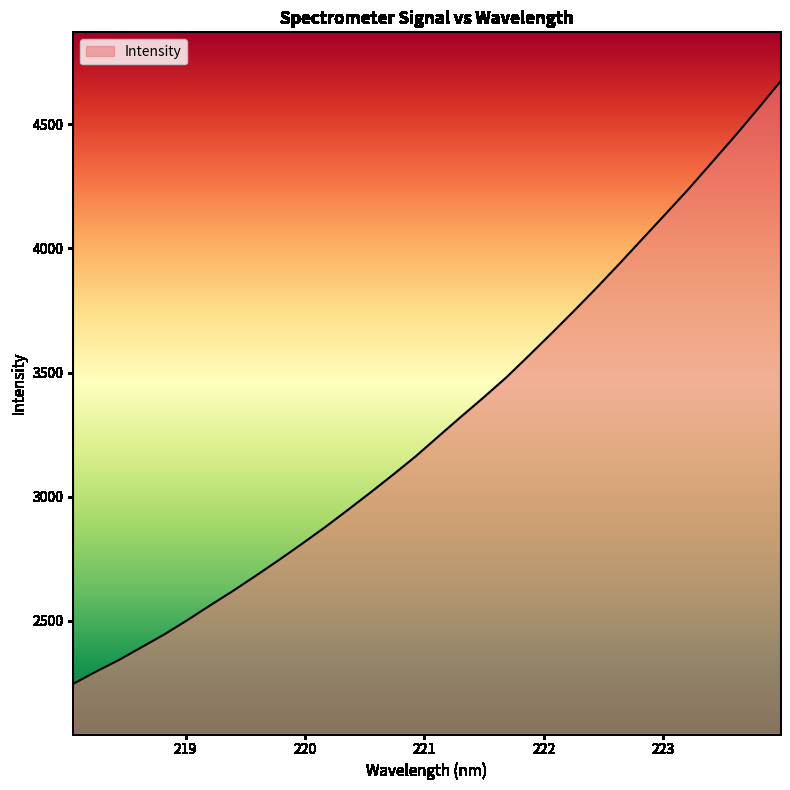

What is the difference between the maximum and minimum values?

2422.8